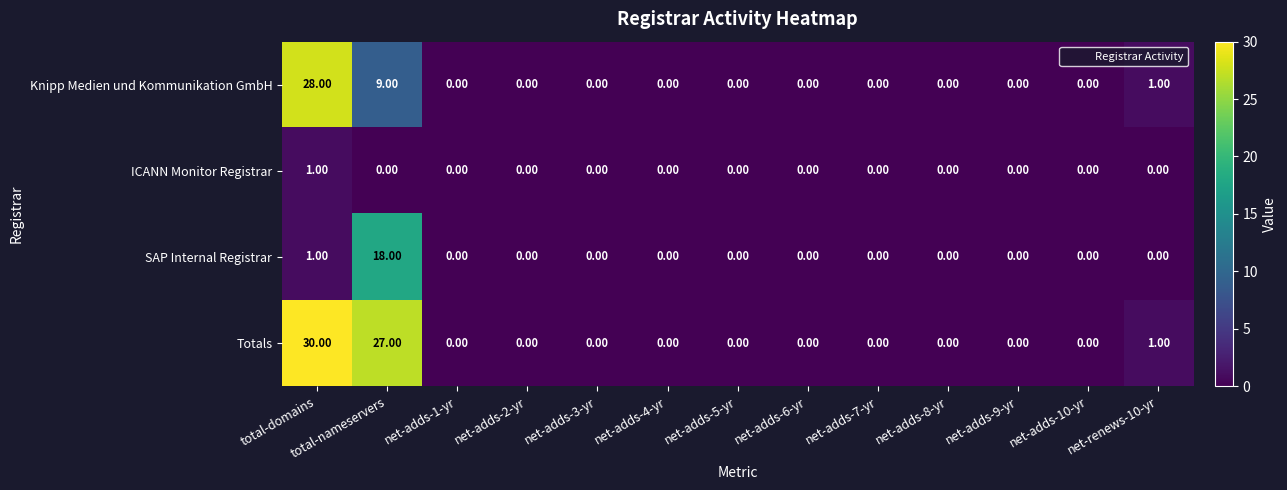

Which series has the largest total across all categories?

Totals